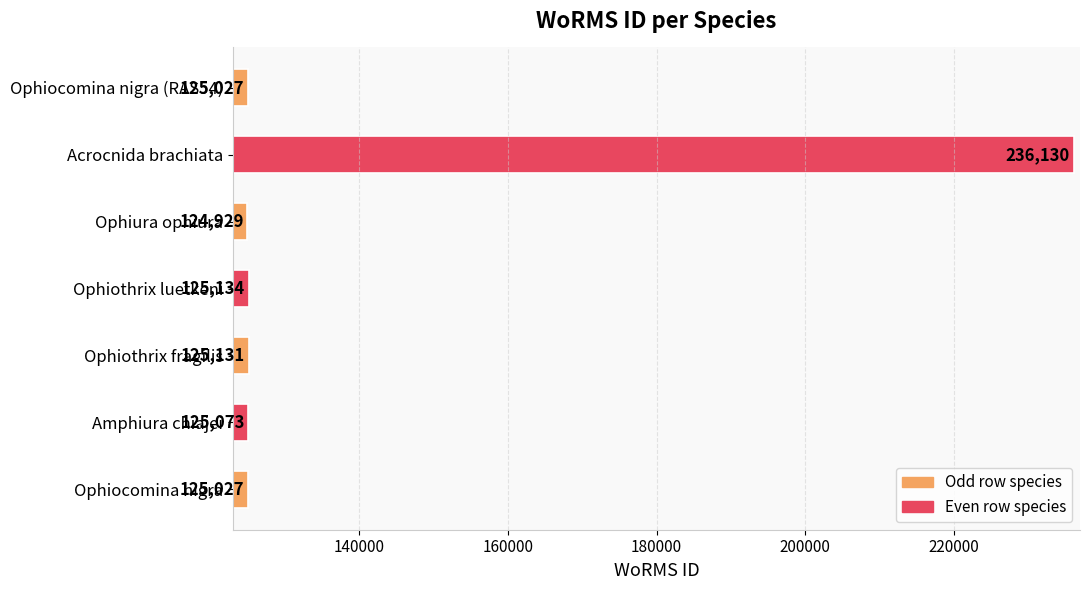

What is the change in value from Ophiocomina nigra to Amphiura chiajei?

+46